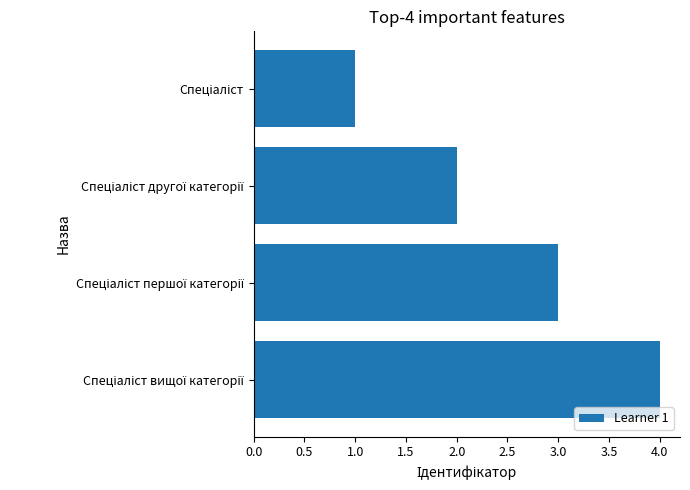

What is the difference between the maximum and minimum values?

3